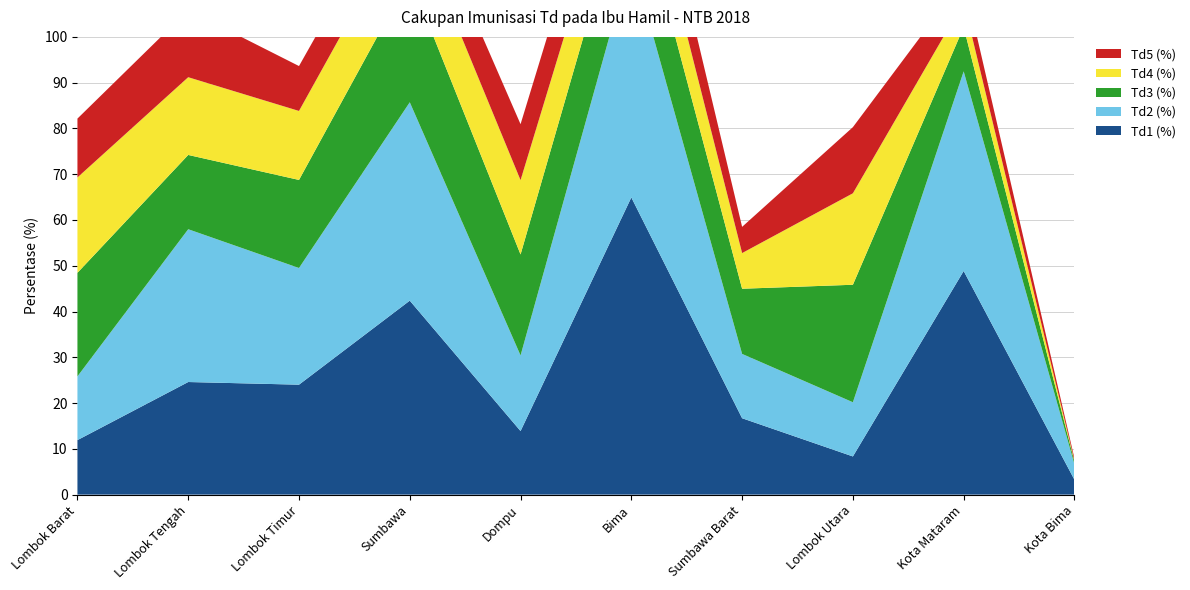

Reading left to right, list all the values displayed in this chart.

Td1 (%): Lombok Barat=11.9	Lombok Tengah=24.6	Lombok Timur=24.0	Sumbawa=42.4	Dompu=13.9	Bima=64.9	Sumbawa Barat=16.7	Lombok Utara=8.3	Kota Mataram=48.9	Kota Bima=3.2
Td2 (%): Lombok Barat=13.9	Lombok Tengah=33.4	Lombok Timur=25.5	Sumbawa=43.3	Dompu=16.5	Bima=52.3	Sumbawa Barat=14.1	Lombok Utara=11.8	Kota Mataram=43.6	Kota Bima=3.4
Td3 (%): Lombok Barat=22.6	Lombok Tengah=16.2	Lombok Timur=19.2	Sumbawa=27.3	Dompu=22.1	Bima=19.0	Sumbawa Barat=14.2	Lombok Utara=25.7	Kota Mataram=9.7	Kota Bima=0.6
Td4 (%): Lombok Barat=20.8	Lombok Tengah=17.0	Lombok Timur=15.1	Sumbawa=14.4	Dompu=16.2	Bima=12.2	Sumbawa Barat=7.8	Lombok Utara=20.0	Kota Mataram=5.5	Kota Bima=0.2
Td5 (%): Lombok Barat=12.9	Lombok Tengah=14.7	Lombok Timur=9.8	Sumbawa=9.1	Dompu=12.2	Bima=11.9	Sumbawa Barat=5.7	Lombok Utara=14.4	Kota Mataram=5.0	Kota Bima=0.5